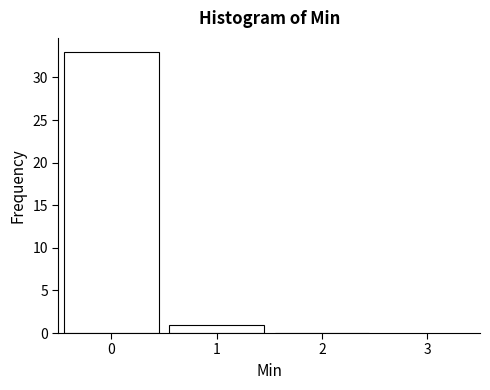

Reading right to left, transcribe all the data shown in this chart.

2=0	1=1	0=33